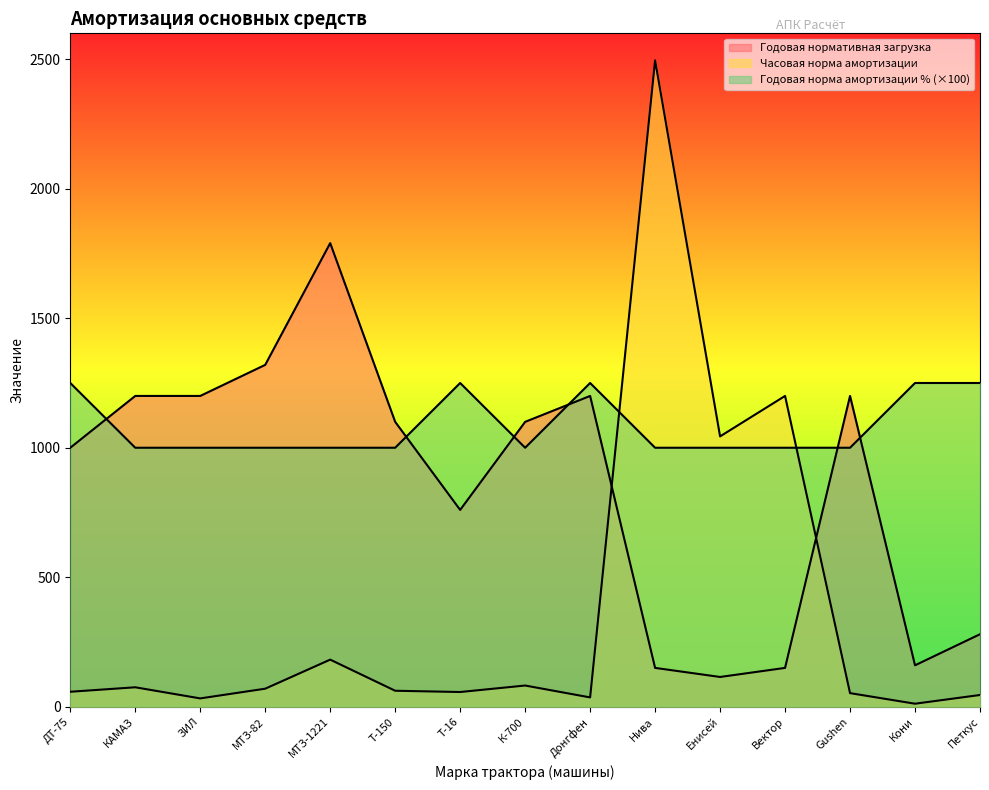

What is the difference between the Годовая норма амортизации % values at Т-16 and МТЗ-1221?

250.0